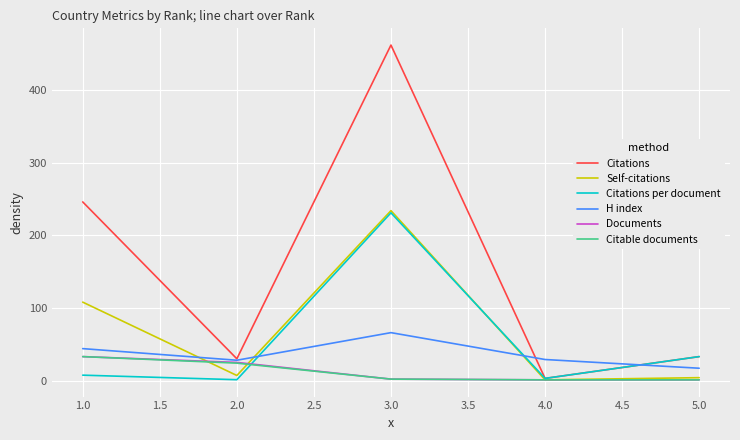

Which series has the widest spread of values?

Citations